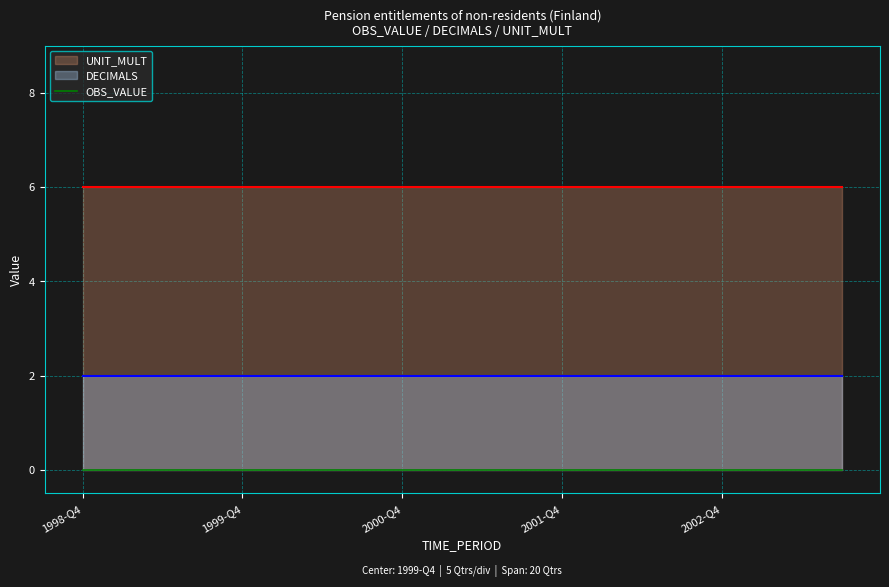

How many data points does each series have?

20